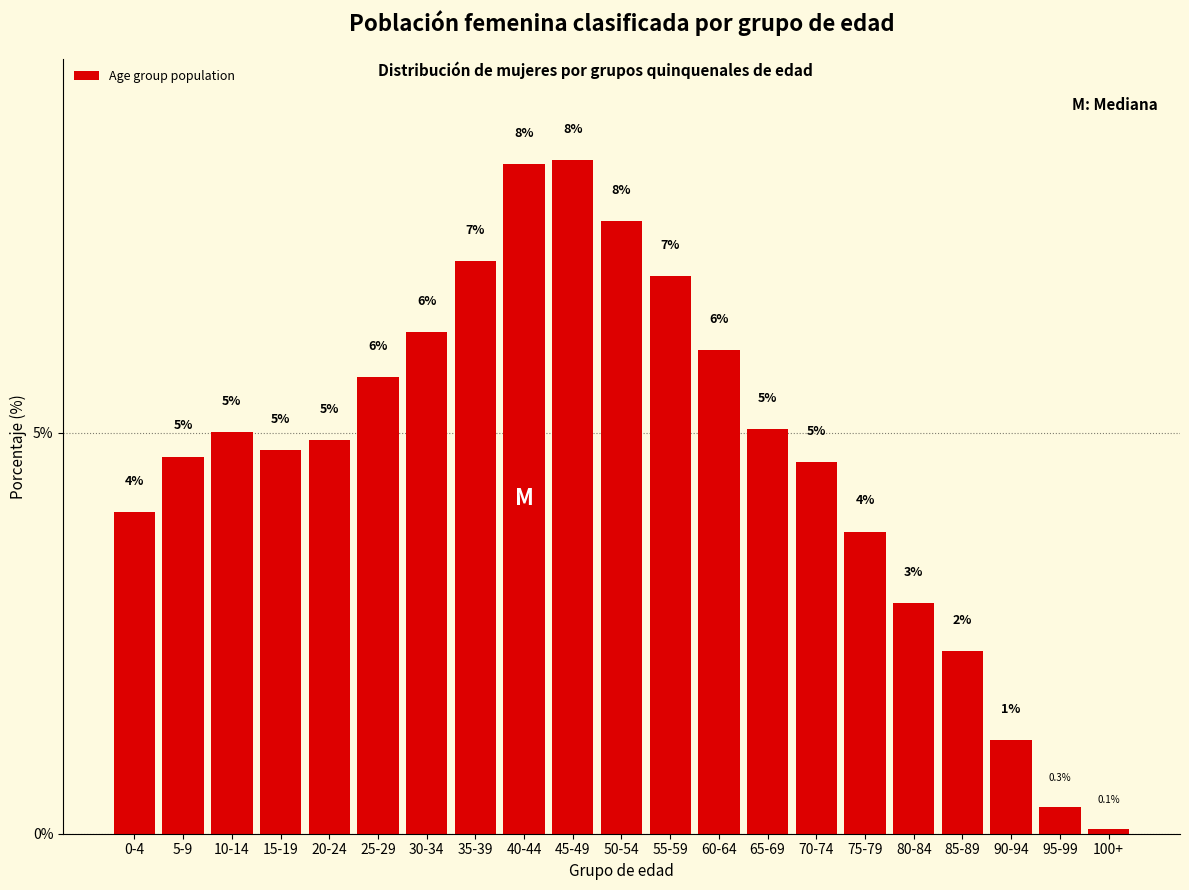

True or false: the data shows 11.1 at 35-39.

False